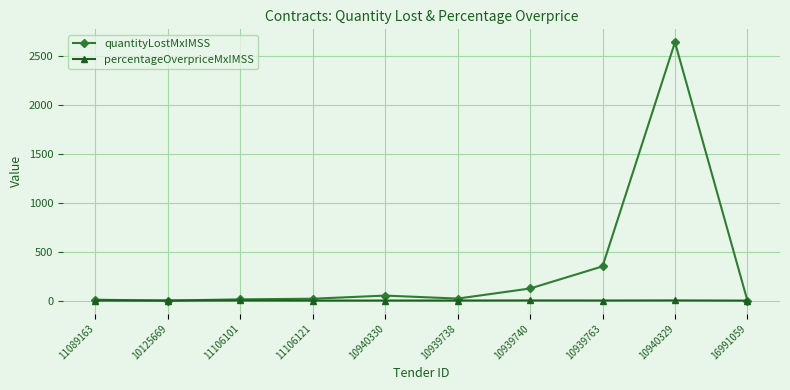

What position from the right is 10940329?

2